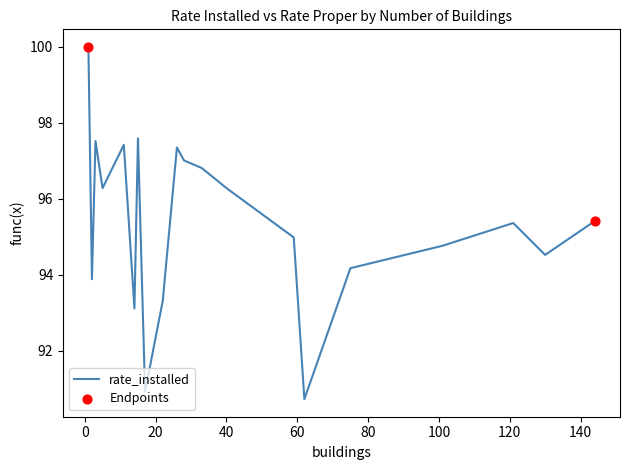

What is the greatest value displayed?

100.0